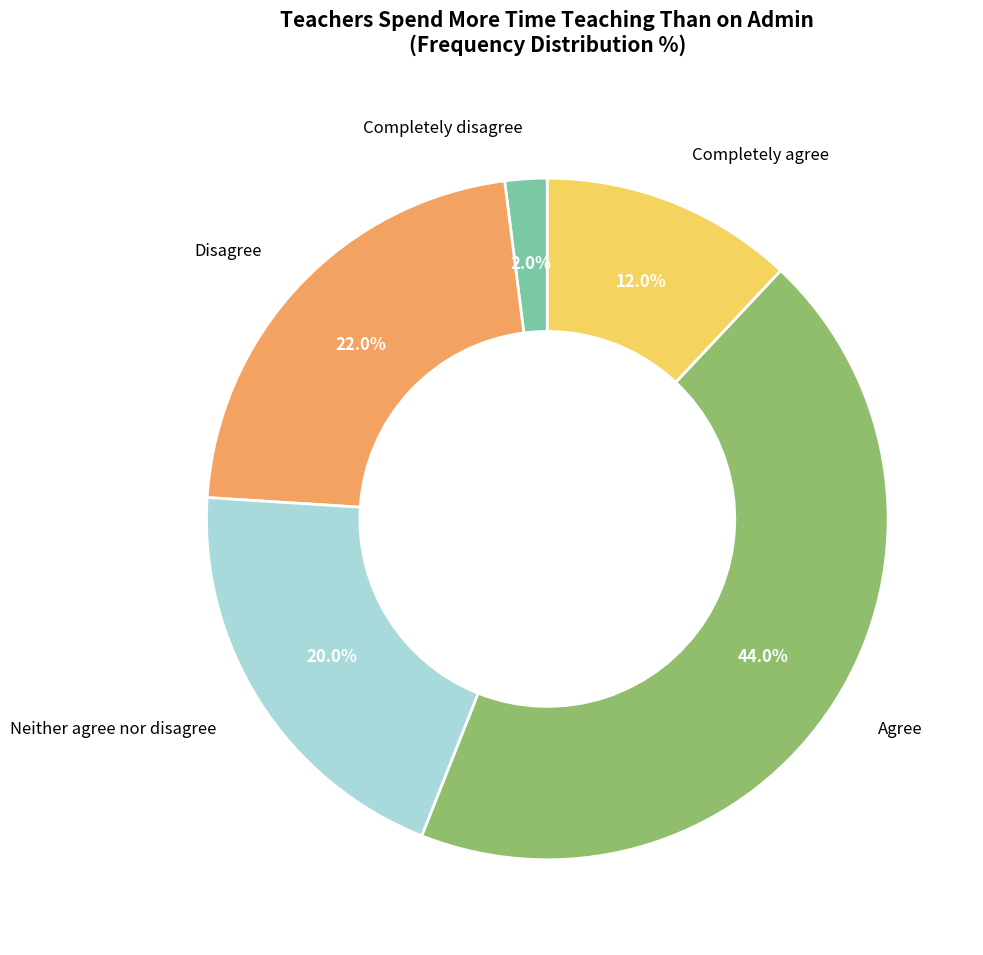

What is the smallest slice in the pie chart?

Completely disagree